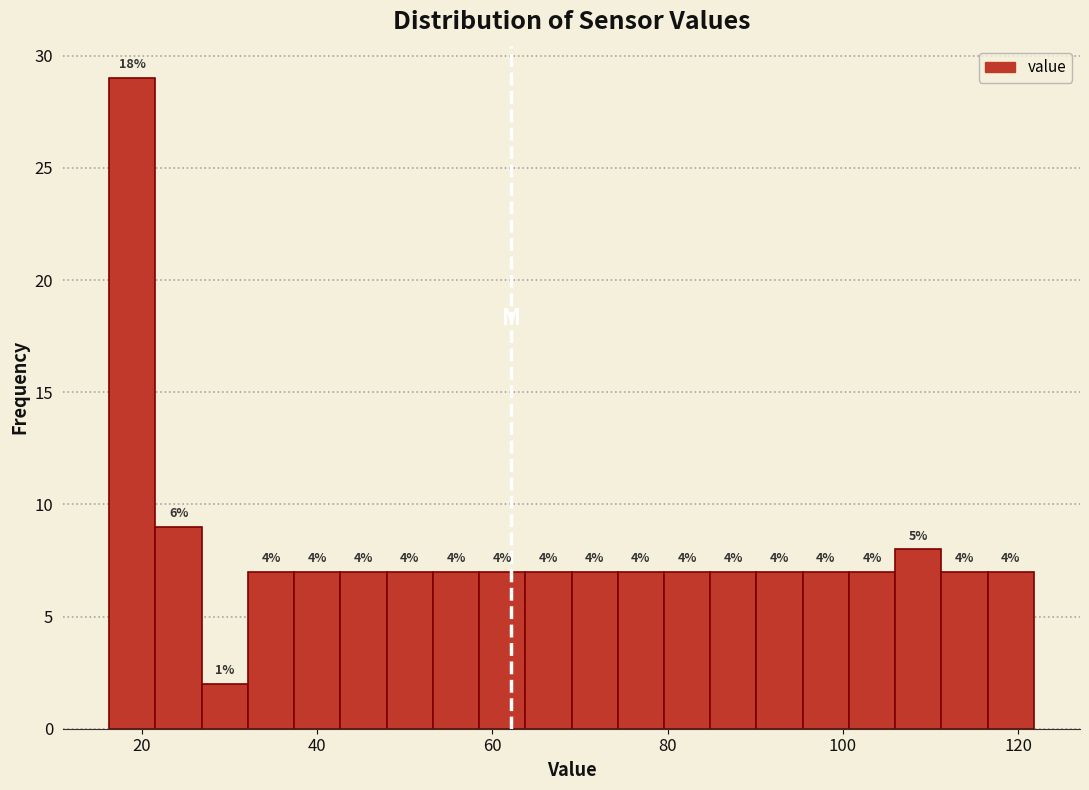

Around what value on the x-axis is the tallest bar? Give the approximate position of its centre, as read against the axis.

18